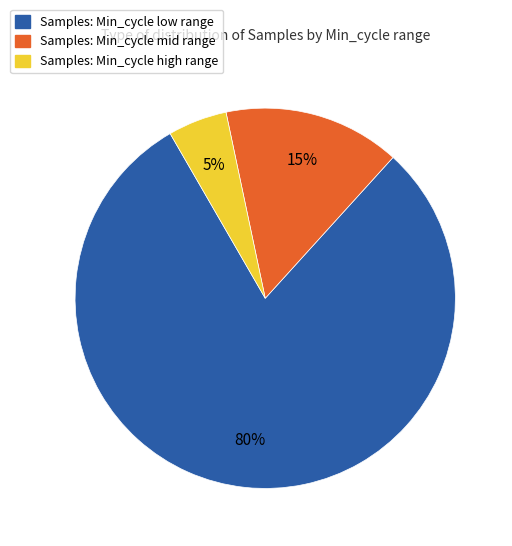

Is it true that Samples: Min_cycle mid range is 15% of the pie?

True